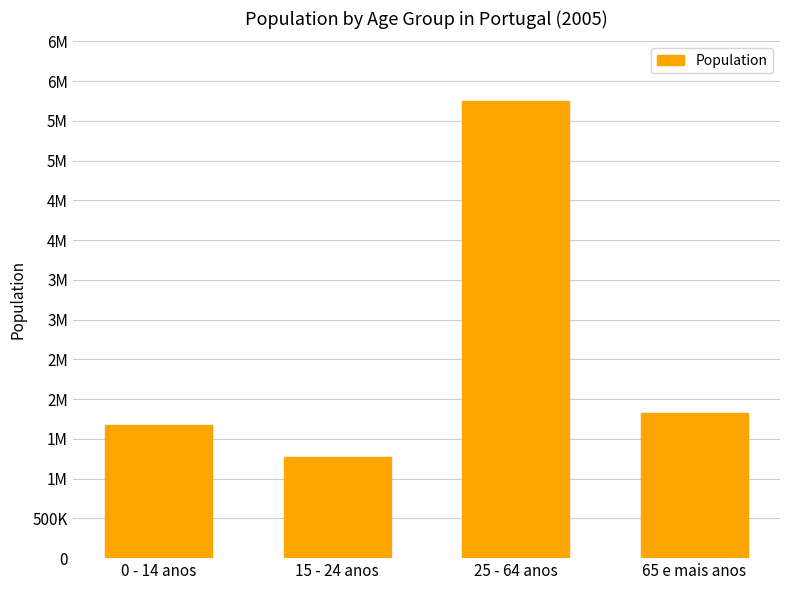

Is it true that the value at 25 - 64 anos is 5750963?

True